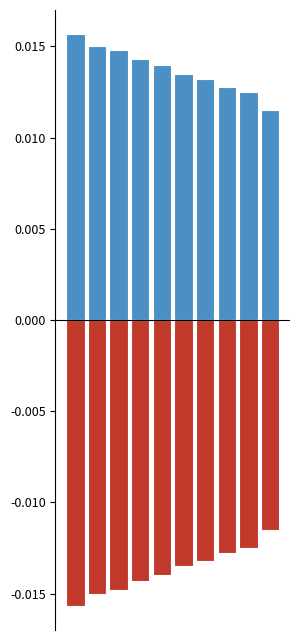

Which series changed the most between 0 and 3?

Positive